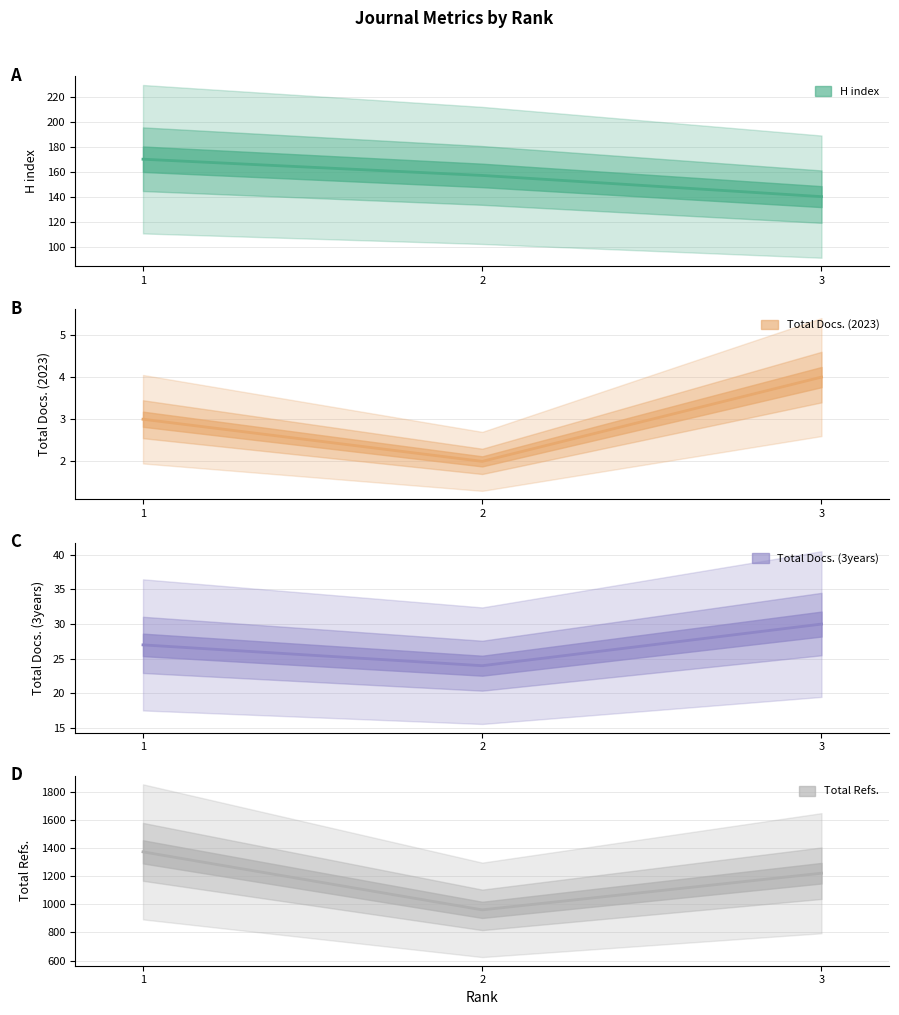

Is it true that Total Docs. (3years) equals 21 at 3?

False